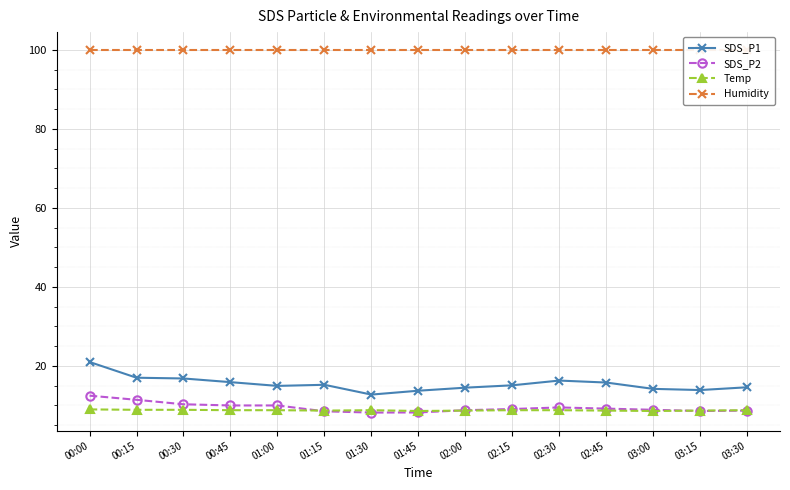

Between 00:30 and 02:30, which series saw the biggest shift?

SDS_P2